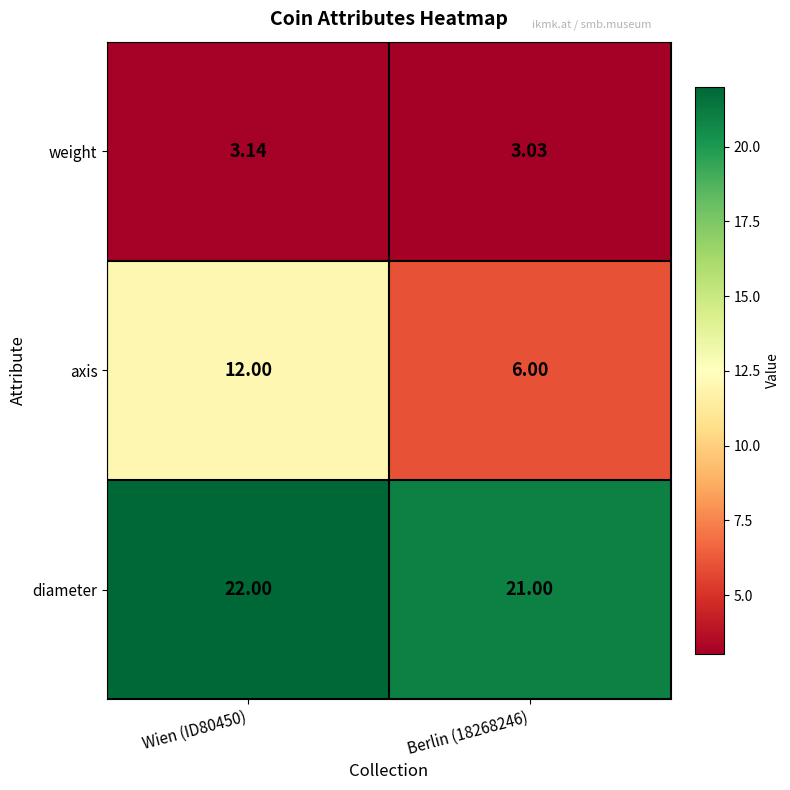

What is the spread (max minus min) of values at Berlin (18268246)?

18.0